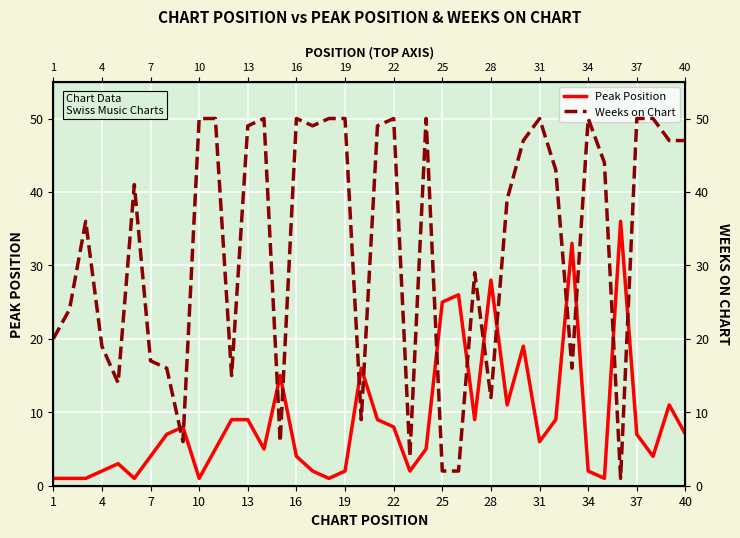

The Weeks on Chart series shows 78 at 37. True or false?

False